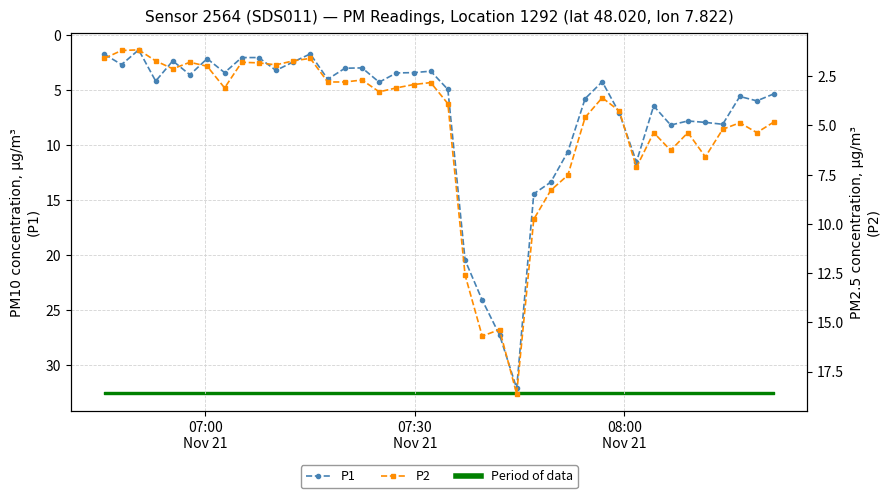

True or false: P1 has more than 2 points higher than both neighbors.

True